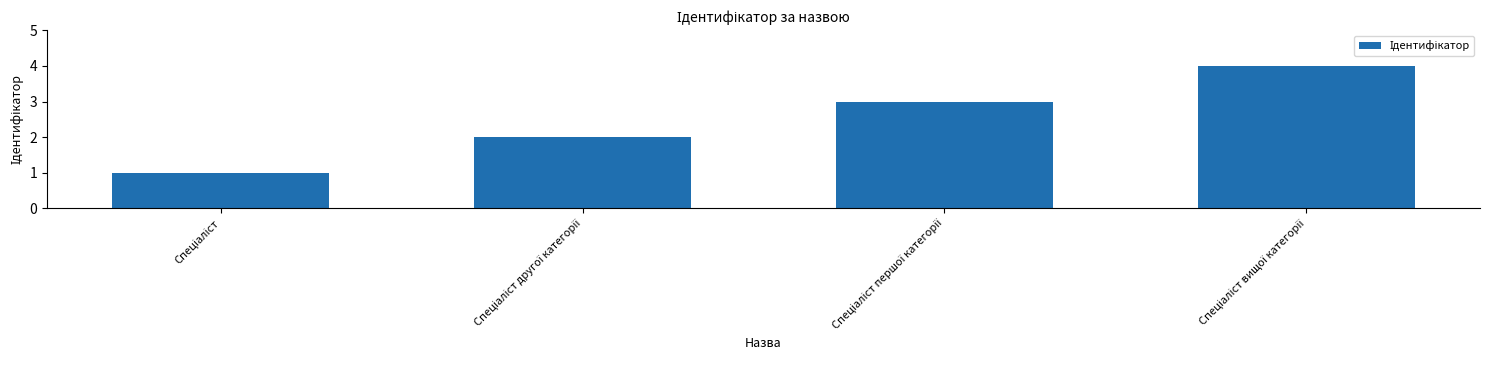

What is the sum of all values?

10